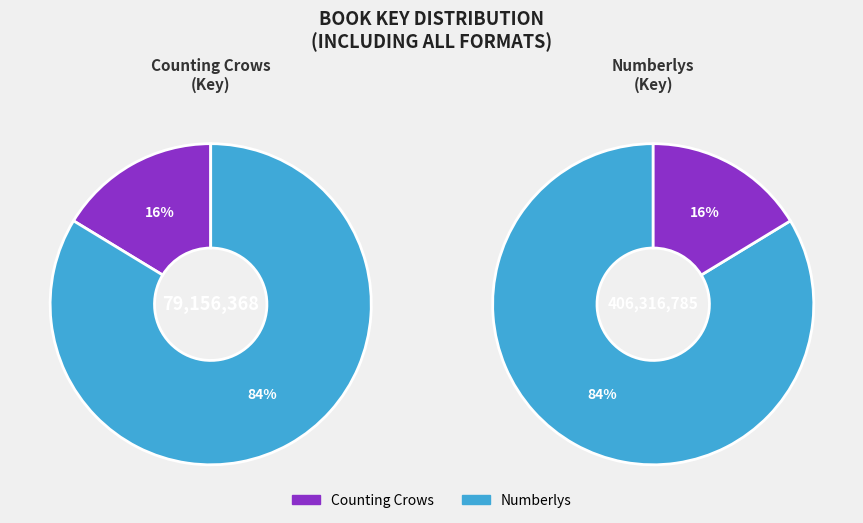

Approximately how many times larger is the value at Counting Crows compared to Numberlys?

0.2